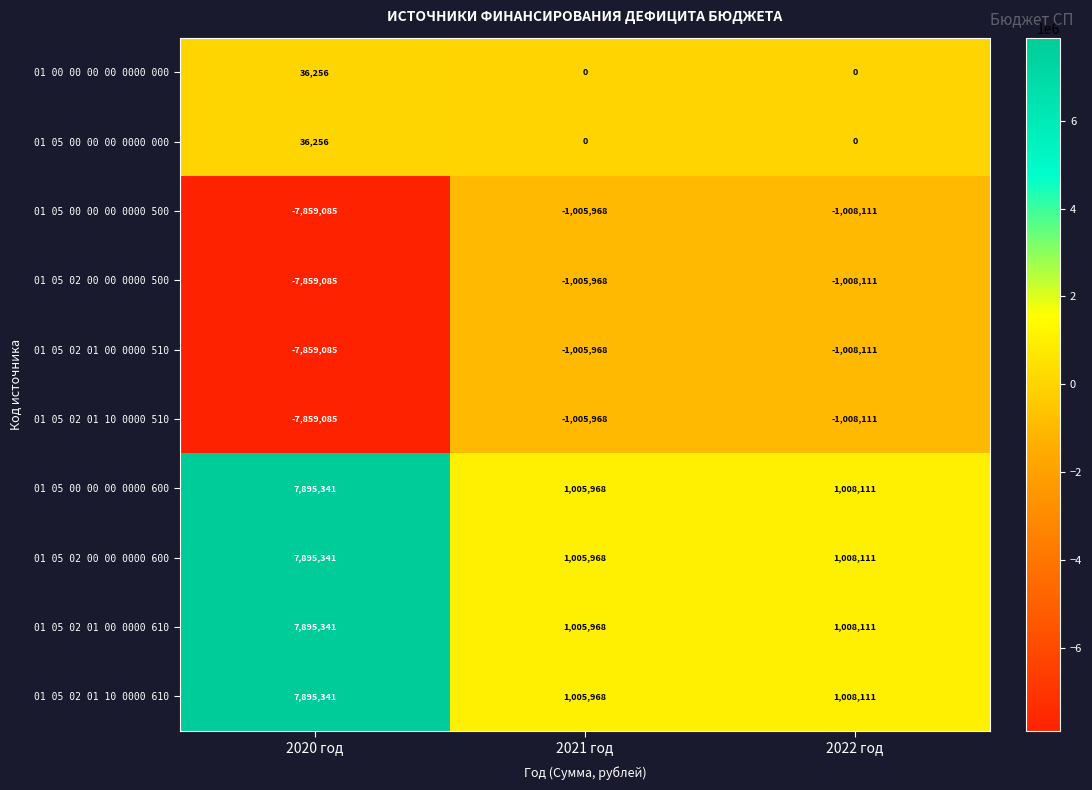

Rank the categories by 01 05 02 00 00 0000 500 value from lowest to highest.

2020 год, 2022 год, 2021 год